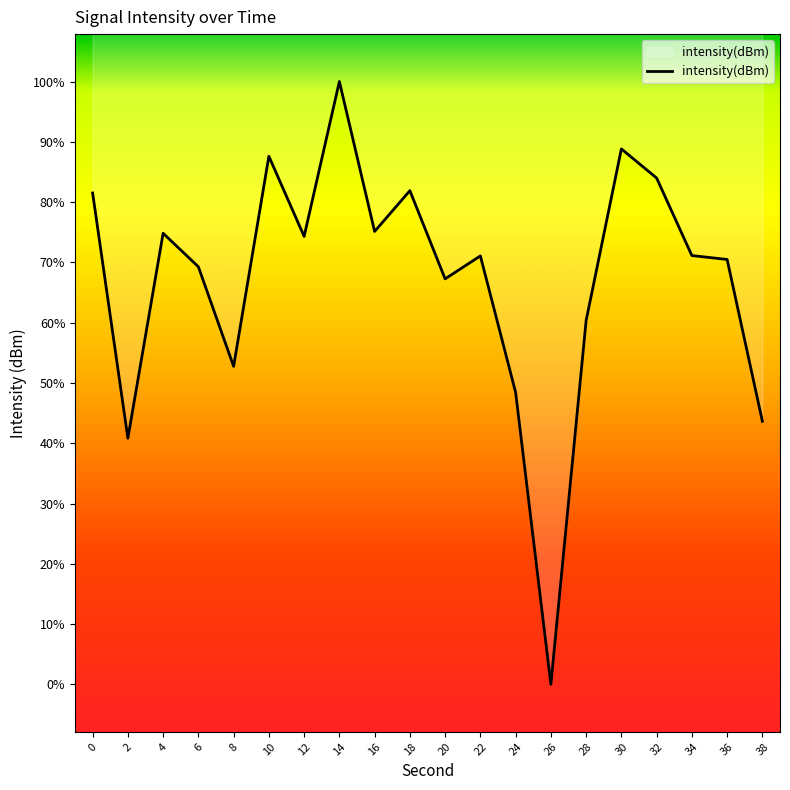

Which has a higher value, 2 or 38?

38